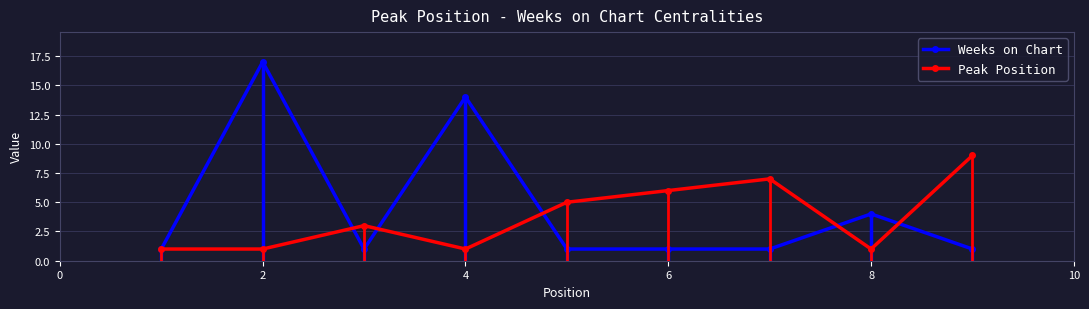

Reading left to right, what are all the values shown in this chart?

Weeks on Chart: 1	17	1	14	1	1	1	4	1
Peak Position: 1	1	3	1	5	6	7	1	9